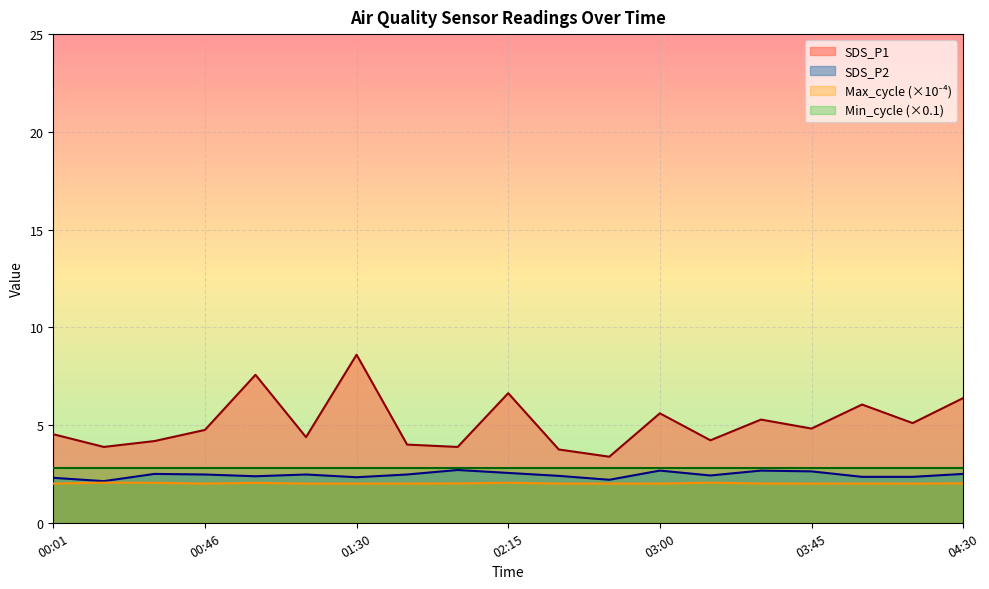

True or false: Max_cycle and SDS_P2 cross at least once.

False